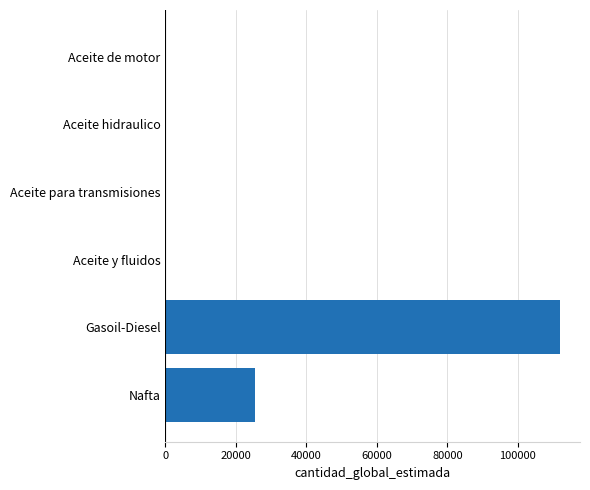

What is the sum of all values?

137841